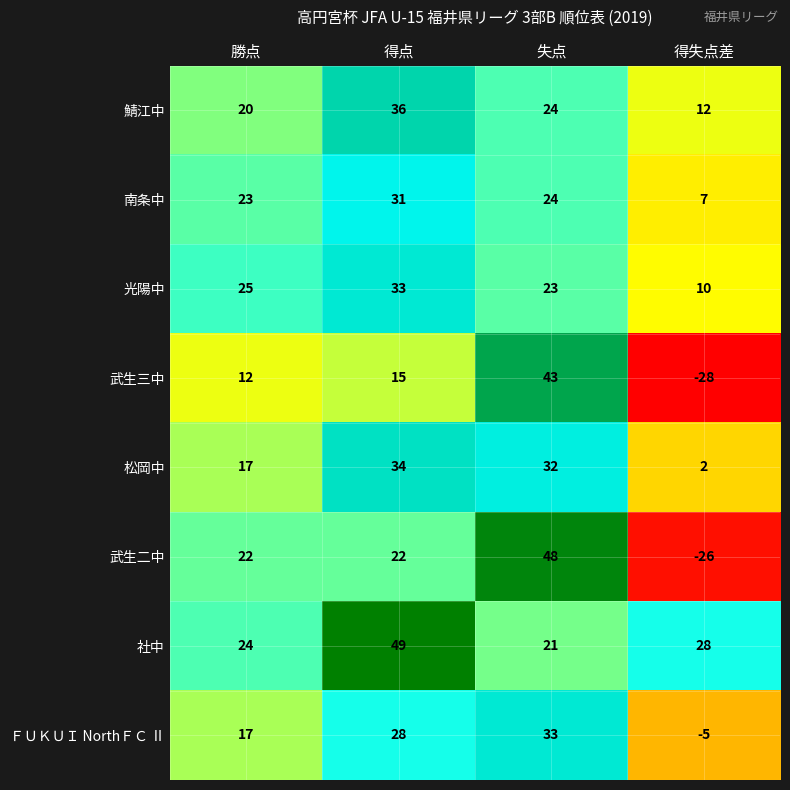

At which label is 鯖江中 closest to 24?

失点